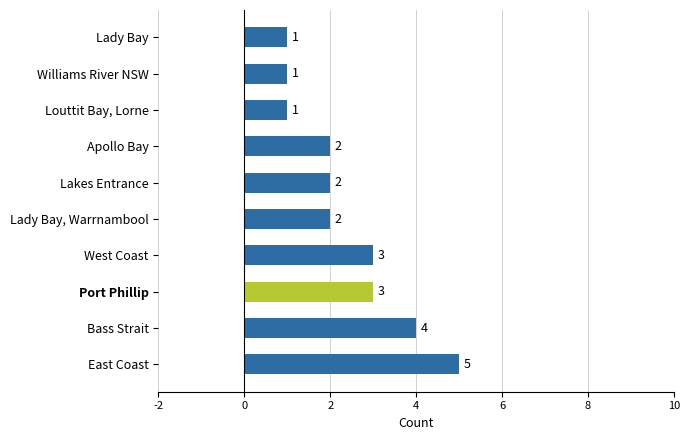

Reading top to bottom, what are all the values shown in this chart?

Lady Bay=1	Williams River NSW=1	Louttit Bay, Lorne=1	Apollo Bay=2	Lakes Entrance=2	Lady Bay, Warrnambool=2	West Coast=3	Port Phillip=3	Bass Strait=4	East Coast=5